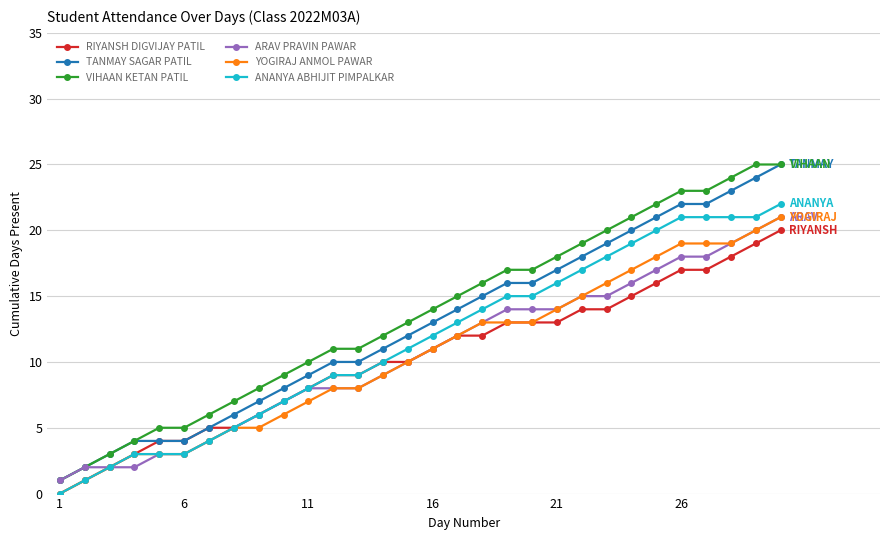

True or false: VIHAAN KETAN PATIL and ANANYA ABHIJIT PIMPALKAR intersect in this chart.

False